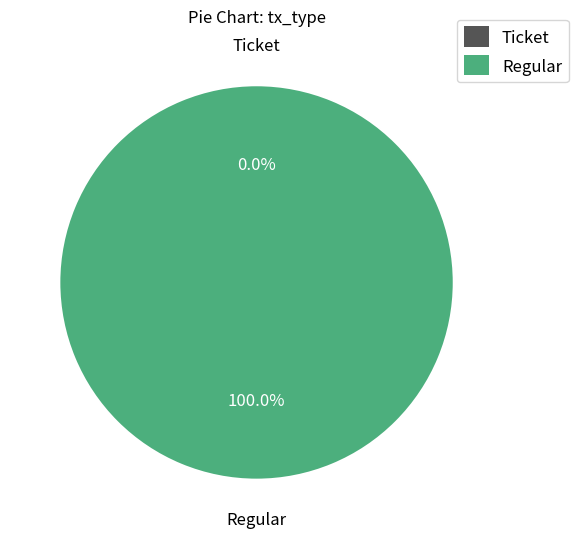

To the nearest percent, what is the difference between the Regular and Ticket slice percentages?

100%